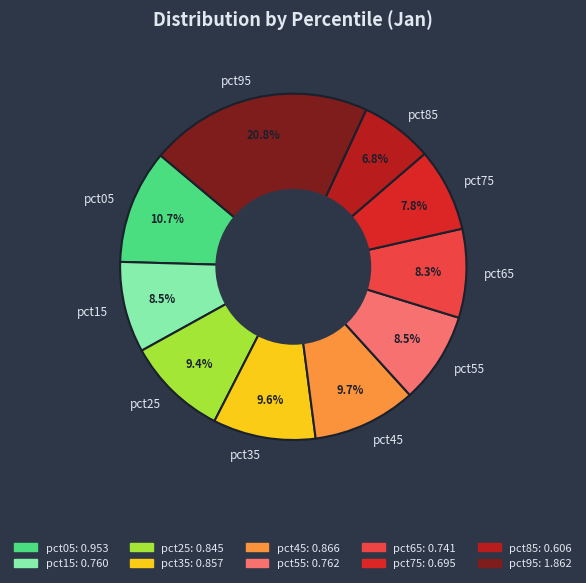

What is the largest slice in the pie chart?

pct95